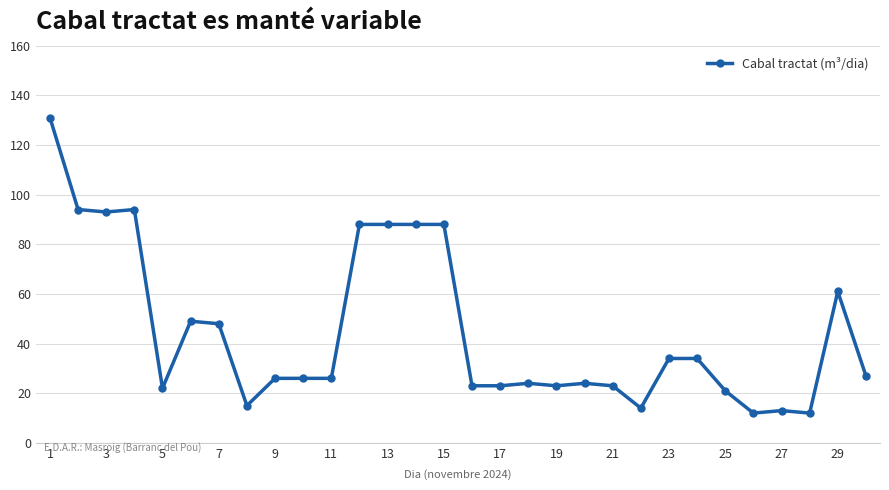

What is the minimum value shown in the chart?

12